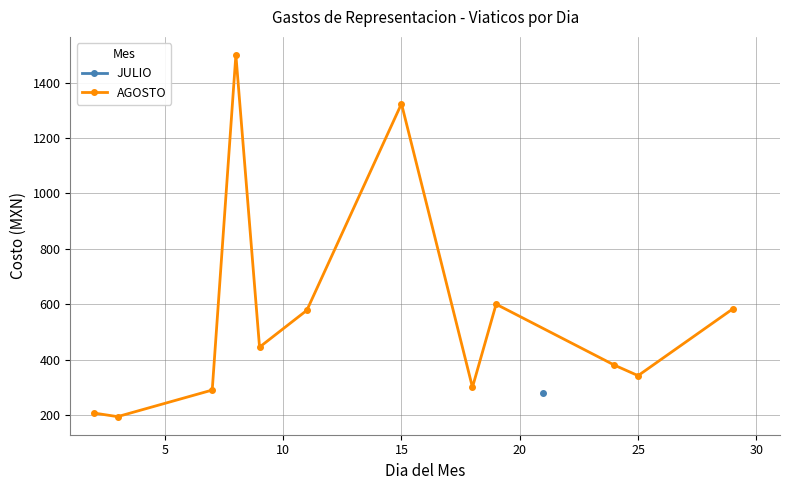

What is the highest value of the AGOSTO series?

1500.0